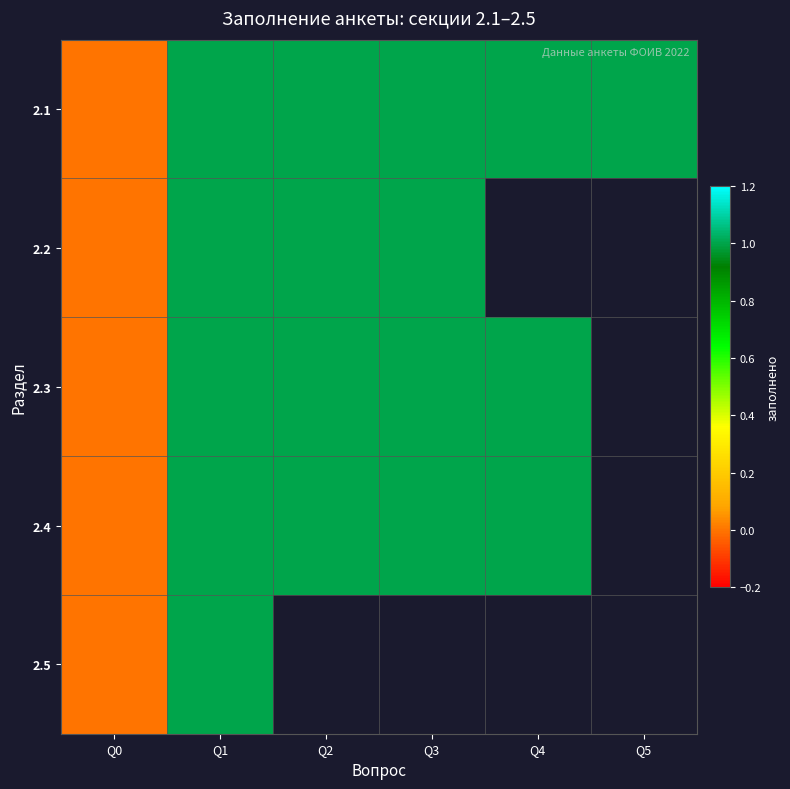

How many values in the 2.3 series are below 1?

1